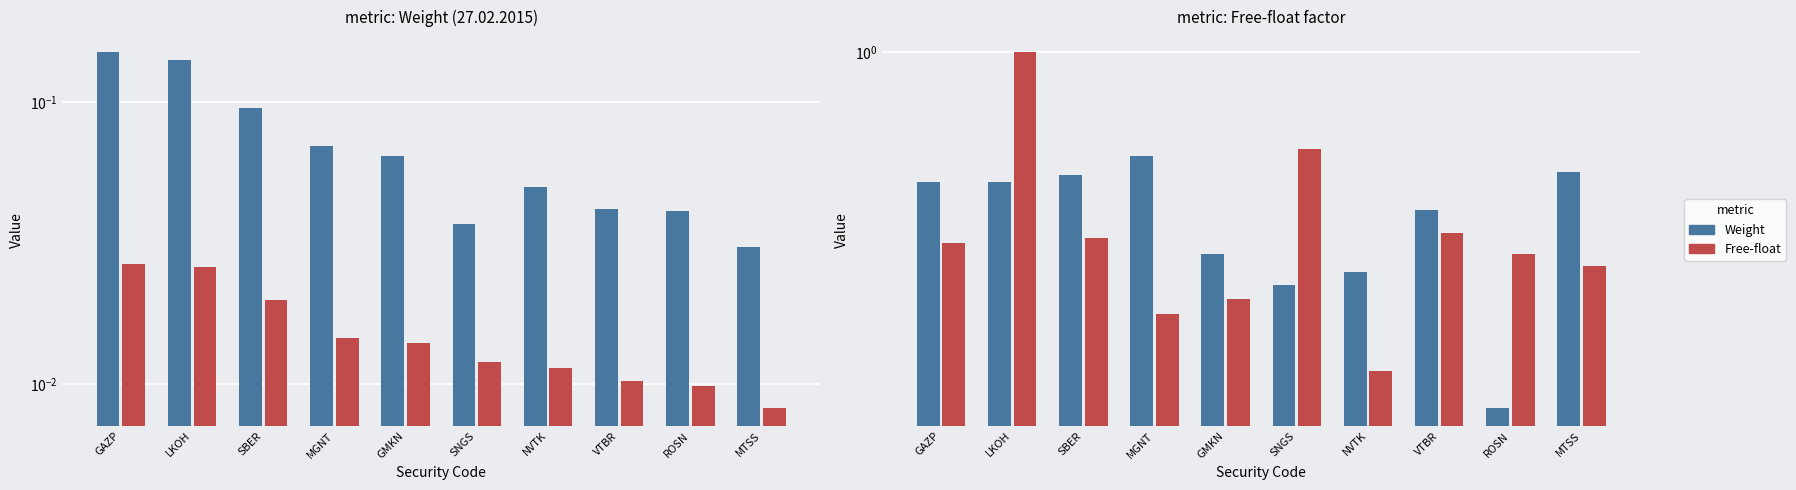

True or false: Weight has a value of 0.3 at GMKN.

True